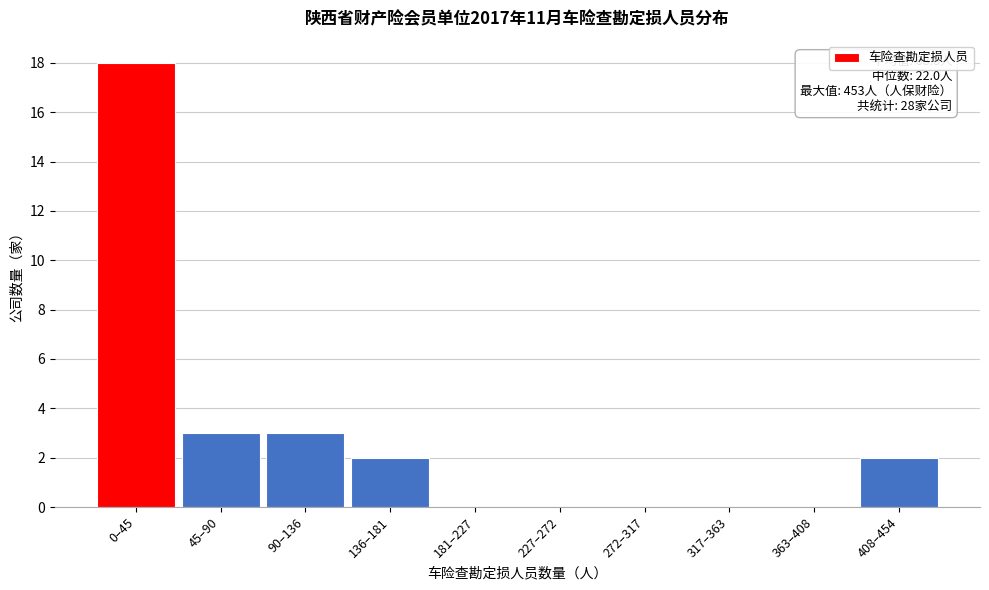

Reading left to right, what are all the values shown in this chart?

0–45=18	45–90=3	90–136=3	136–181=2	181–227=0	227–272=0	272–317=0	317–363=0	363–408=0	408–454=2